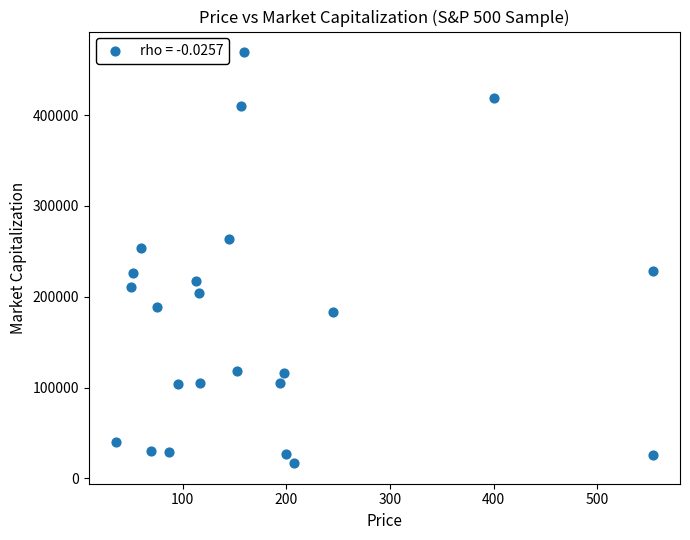

What is the range of X values (max minus min)?

518.4